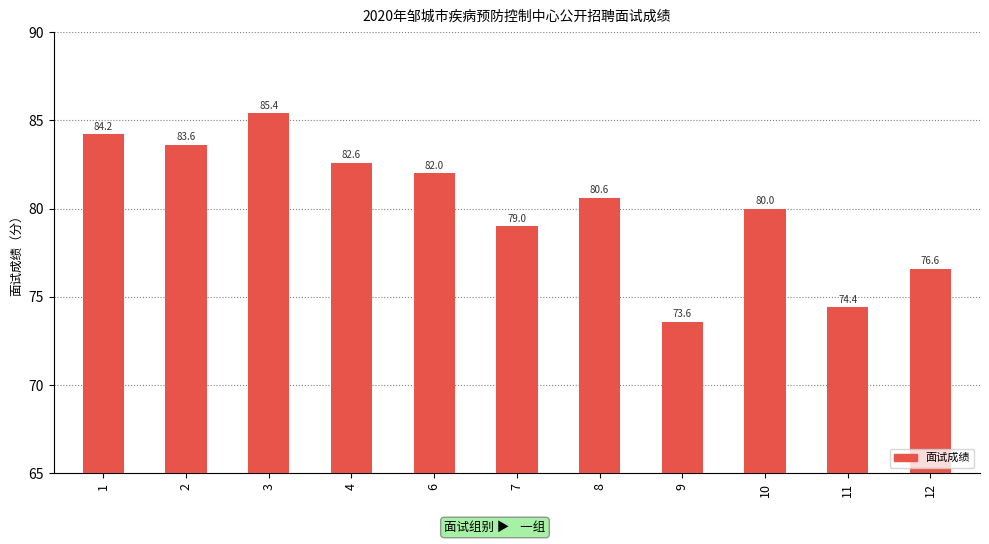

At which category does the chart reach its minimum across all series?

9